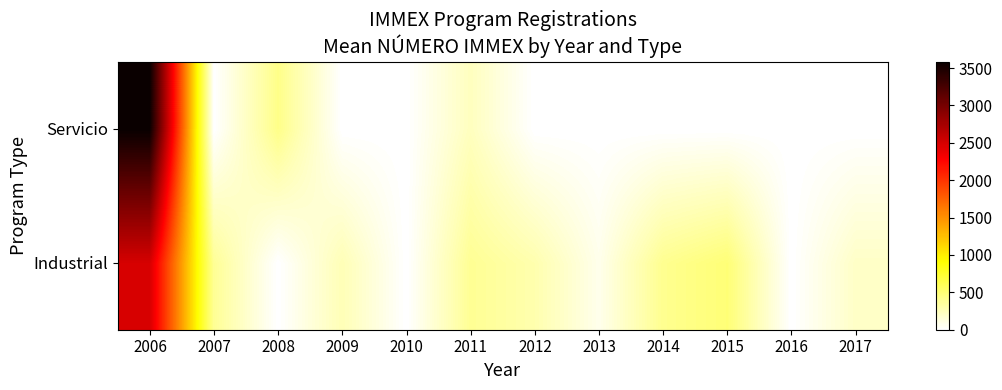

What is the total value across all series at 2012?

294.7